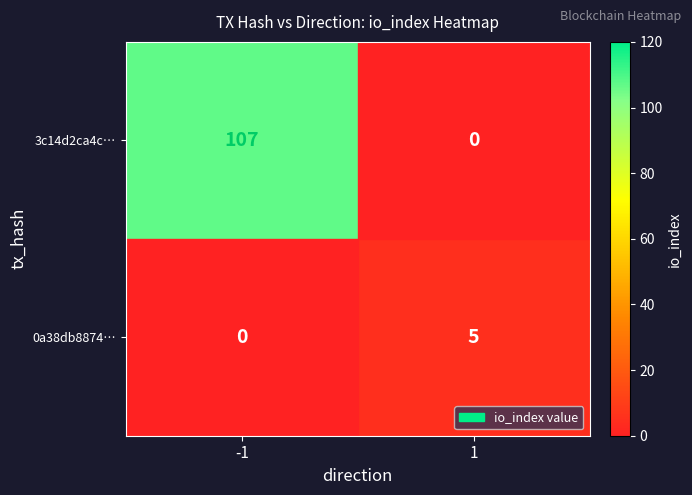

The 3c14d2ca4c… series shows 22 at -1. True or false?

False